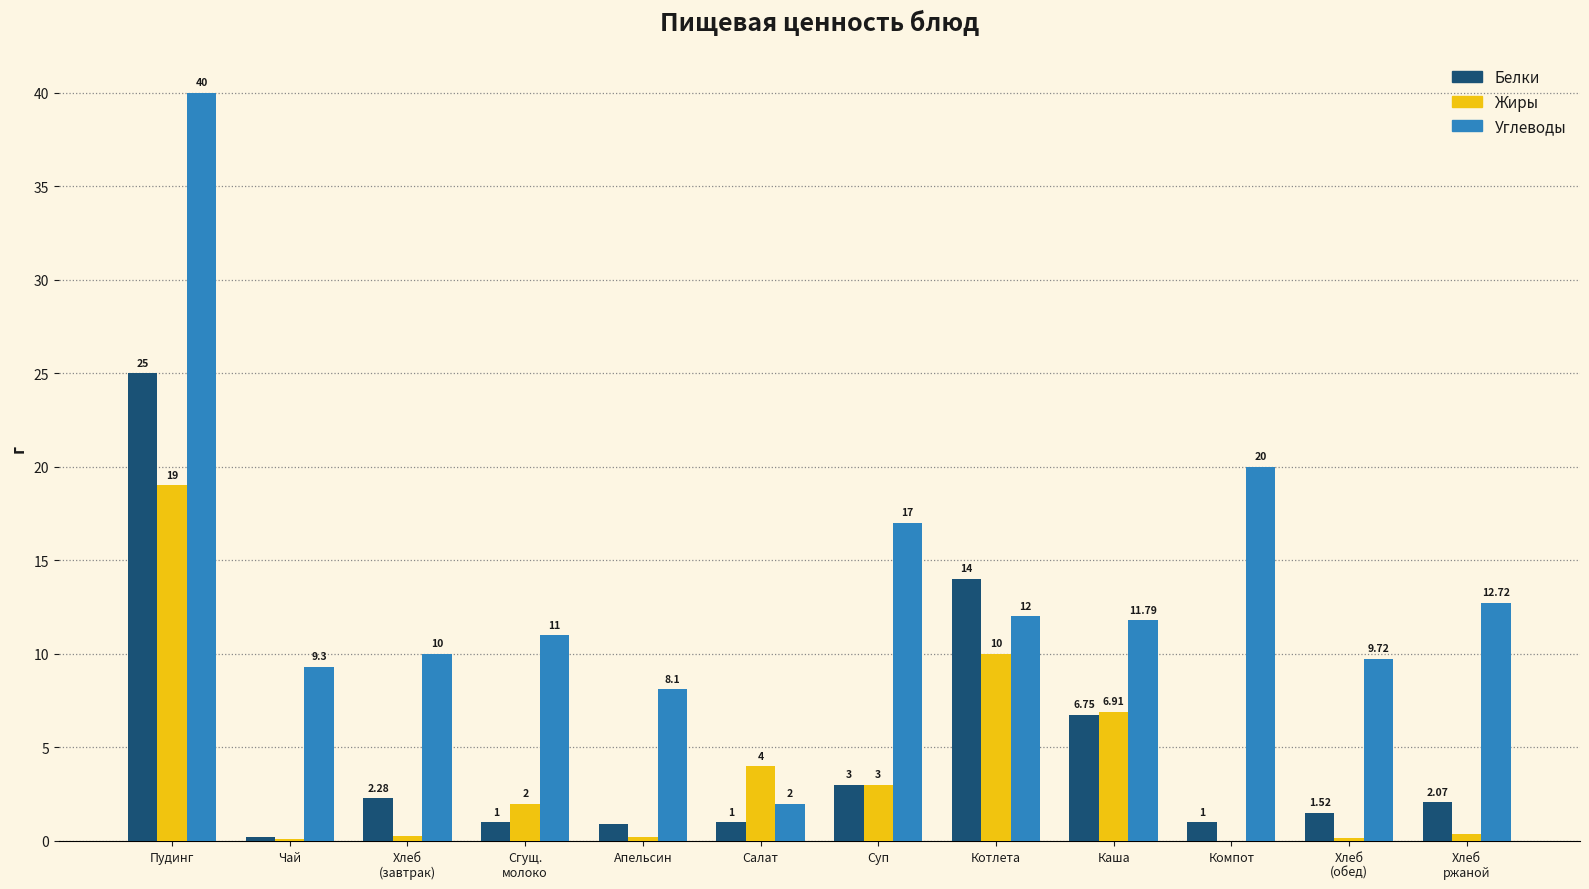

At which label is Углеводы closest to 21?

Компот